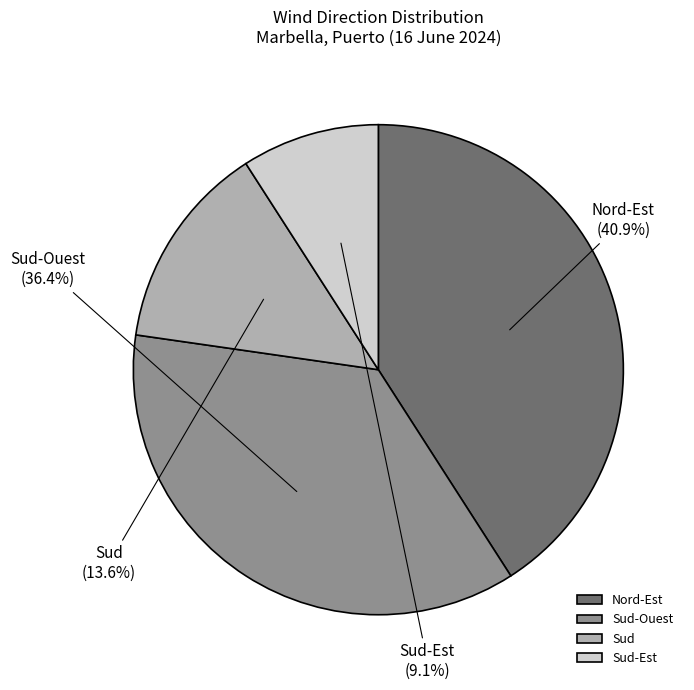

How many slices are in this pie chart?

4